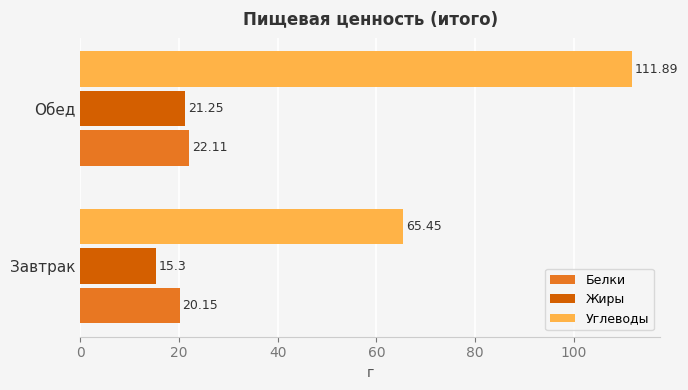

How many data points in Белки are less than 22?

1